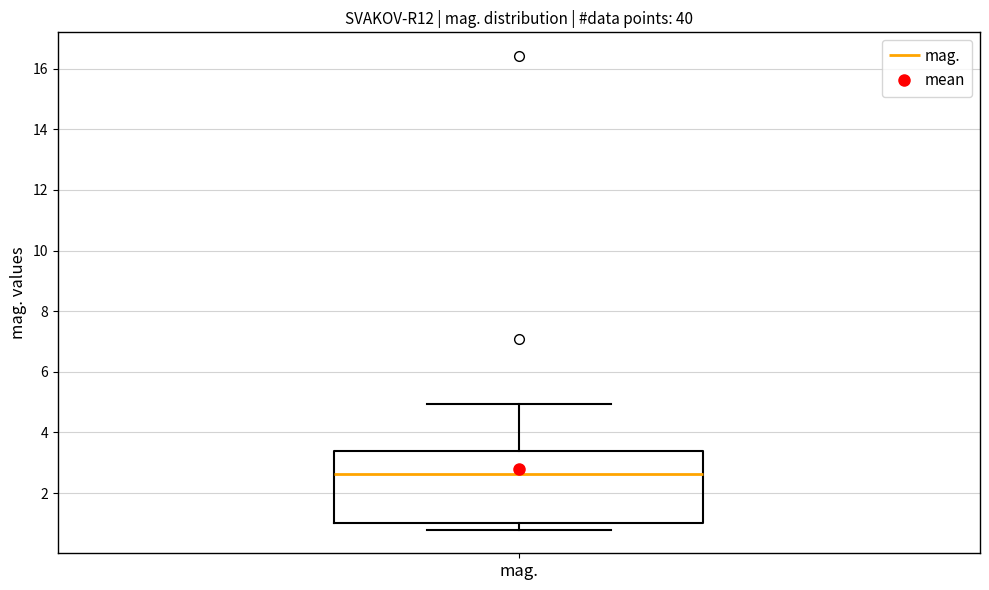

Where is the upper edge of the box for mag. on the y-axis? The values are not printed on the chart, so give them approximately, as read against the axis.

3.4